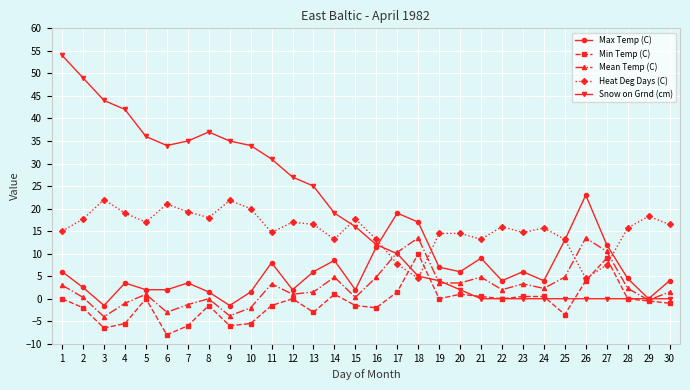

The value of Mean Temp (C) at 7 is -1.3. True or false?

True